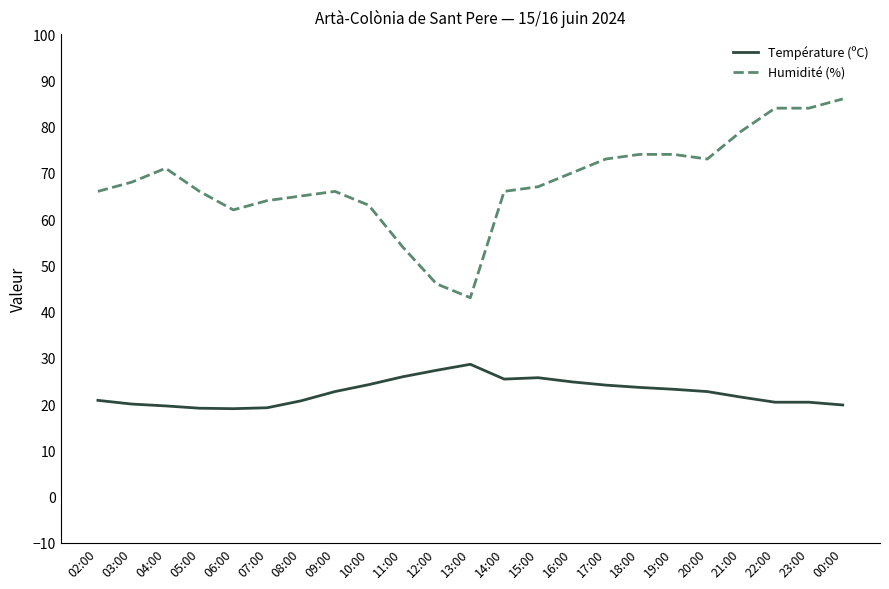

The Humidité (%) series shows 119.0 at 18:00. True or false?

False